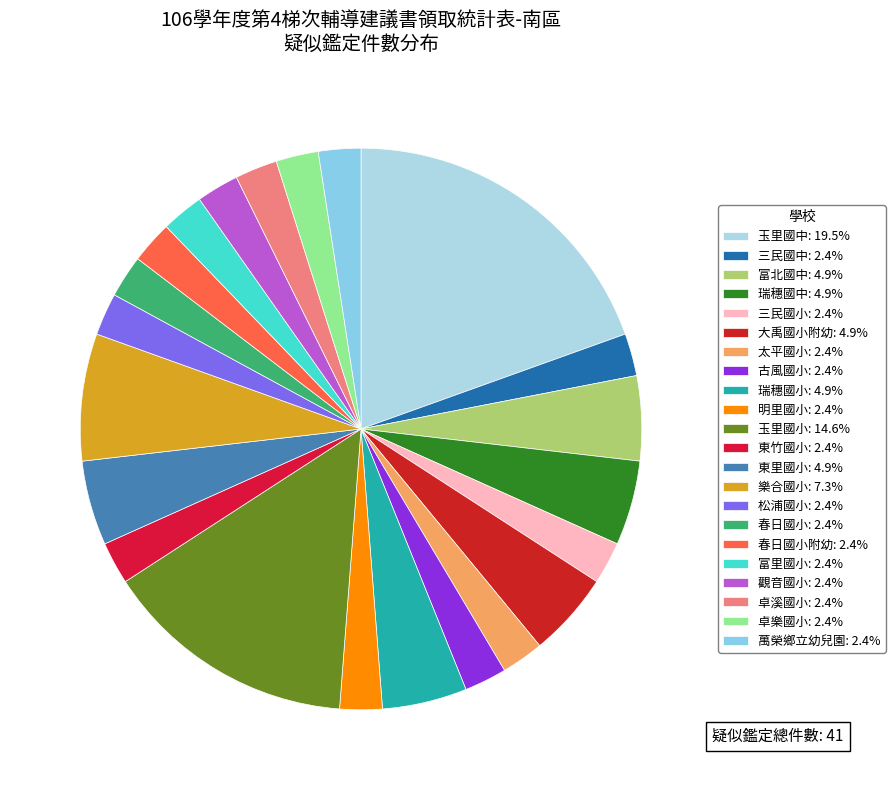

How many segments does this pie chart have?

22